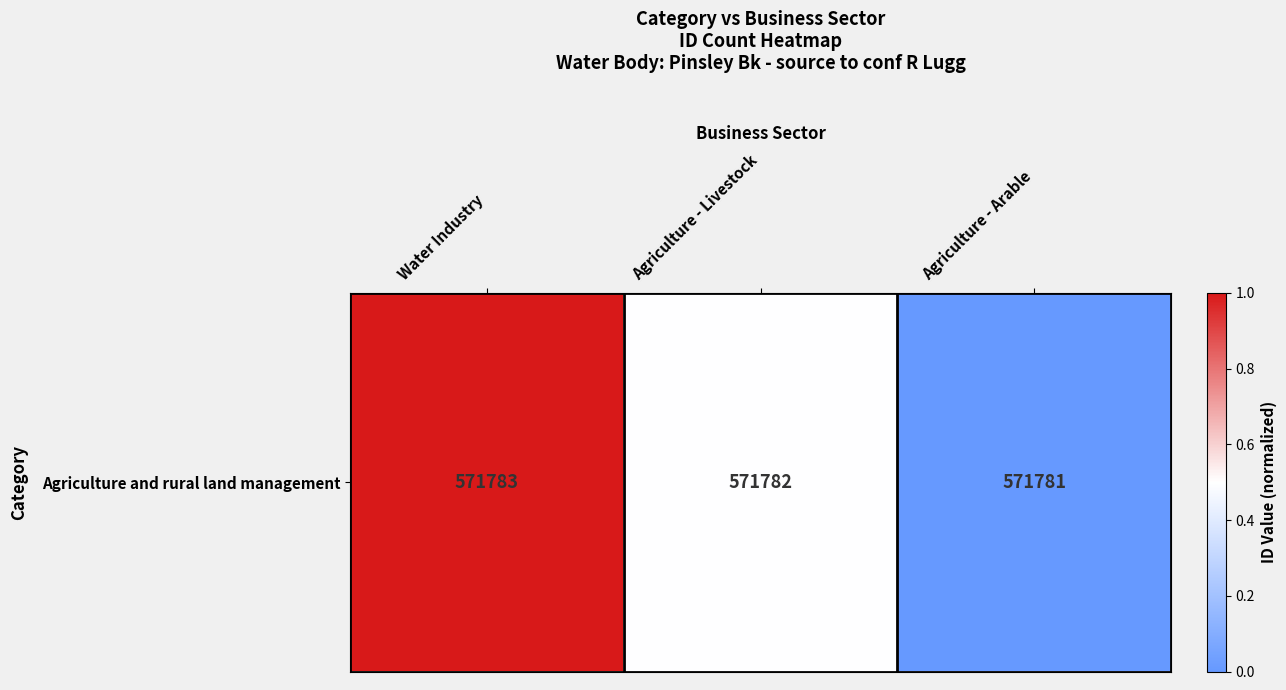

The value at Water Industry is 0.6. True or false?

False